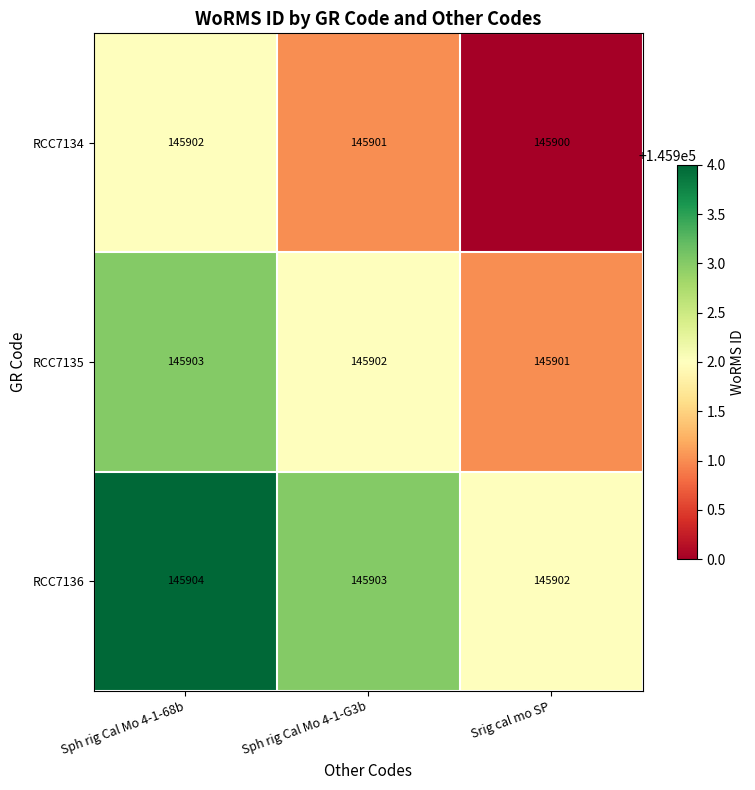

How many series are shown in this chart?

3